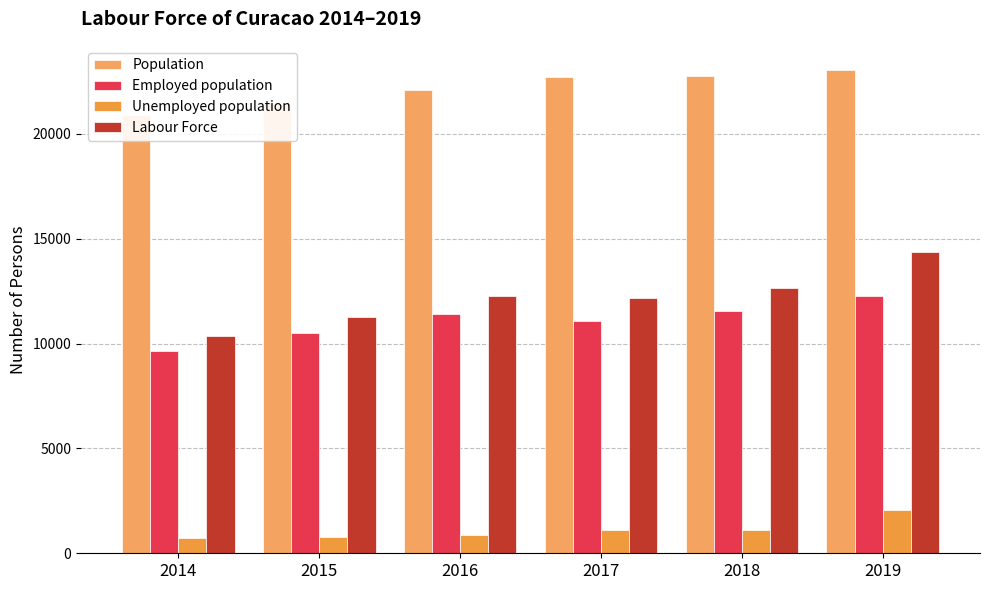

Does the chart contain any negative values?

No